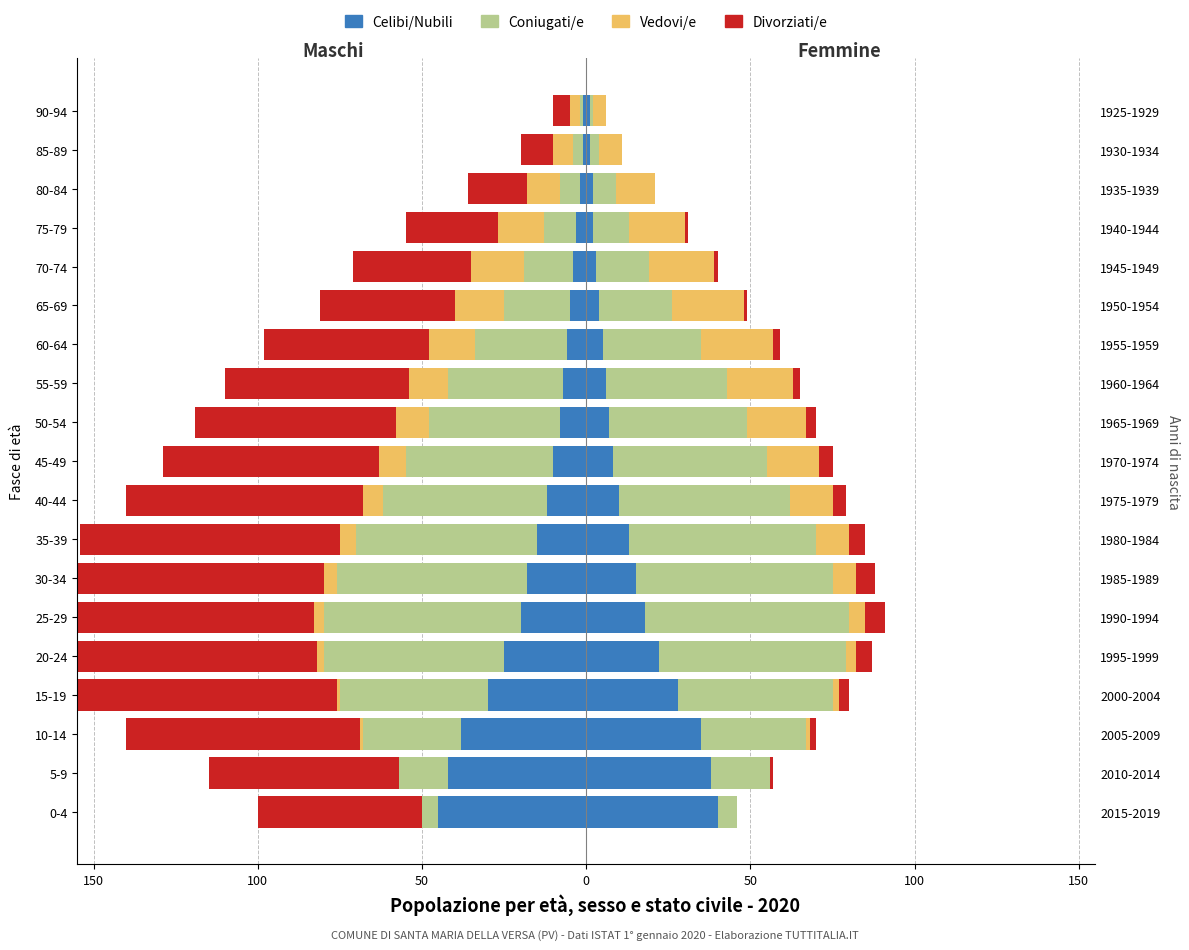

What are all the series names shown in the legend?

Celibi/Nubili, Coniugati/e, Vedovi/e, Divorziati/e